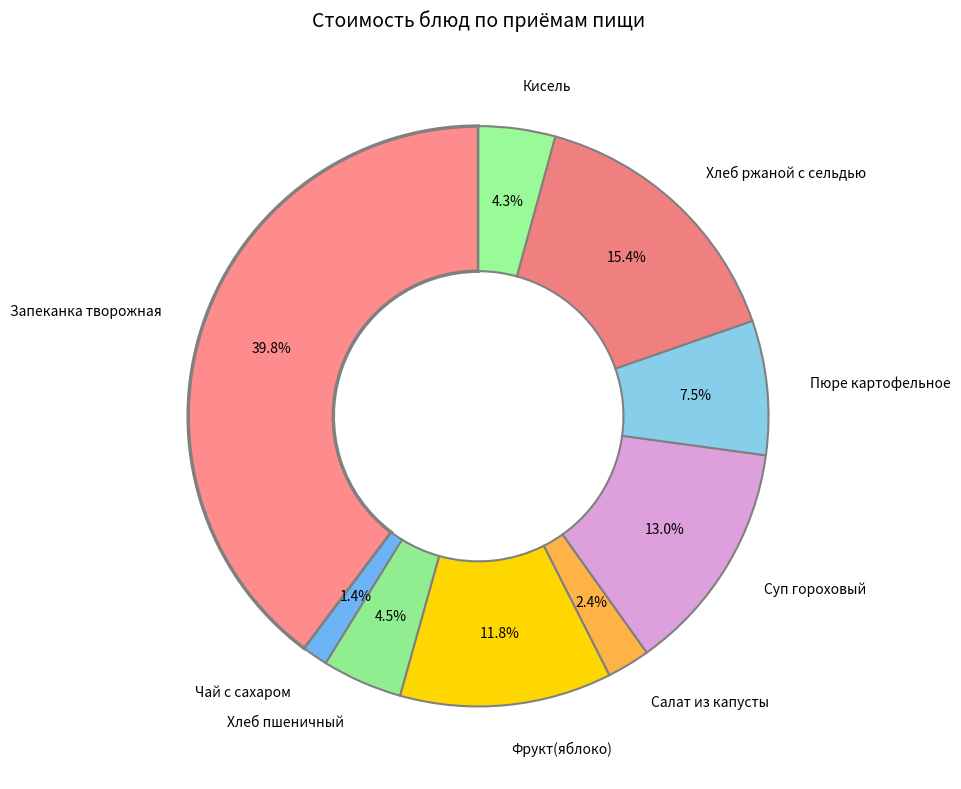

What is the ratio of the value at Запеканка творожная to the value at Суп гороховый?

3.1